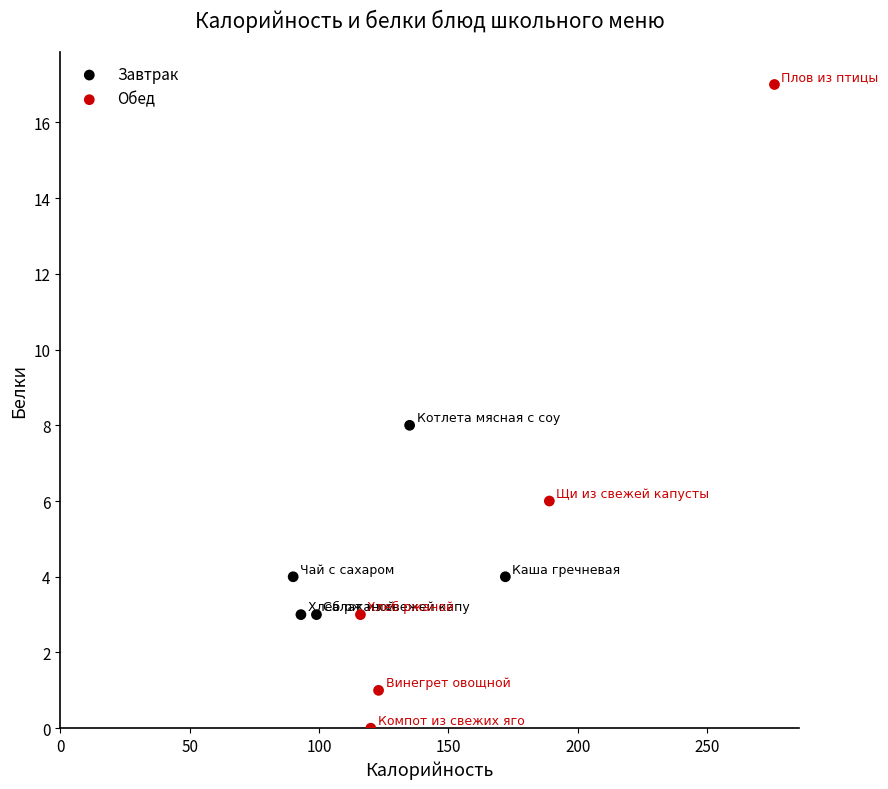

Which series contains the lowest Y value?

Обед